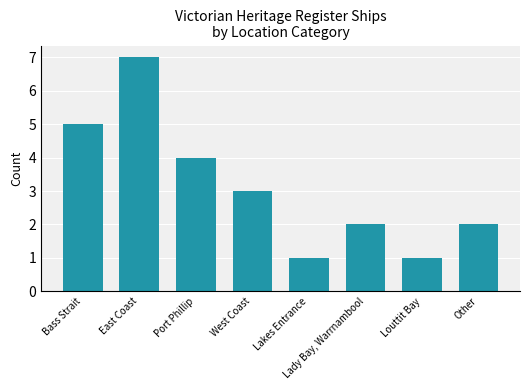

Is it true that the value at Other is 2?

True